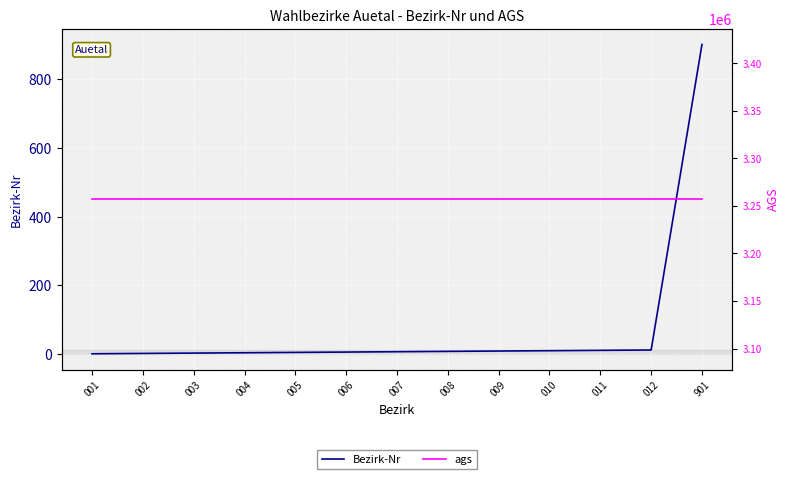

True or false: ags and Bezirk-Nr cross at least once.

False